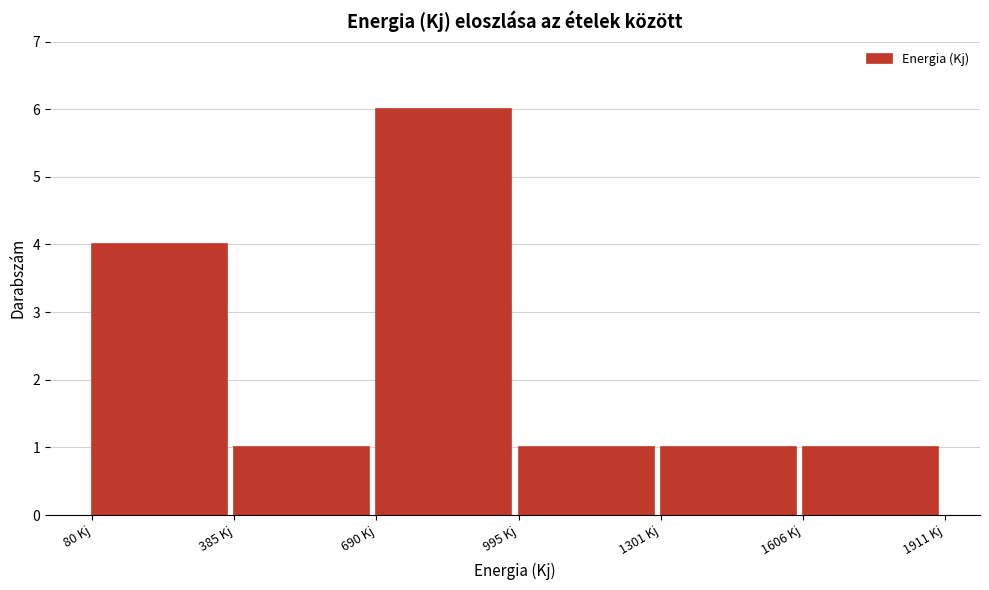

Reading left to right, list every bar in this chart as the range it spans on the x-axis followed by its height. Neither the bar edges nor the heights are printed on the chart, so give them approximately, as read against the axes.

100 to 400: 4
400 to 700: 1
700 to 1000: 6
1000 to 1300: 1
1300 to 1600: 1
1600 to 1900: 1